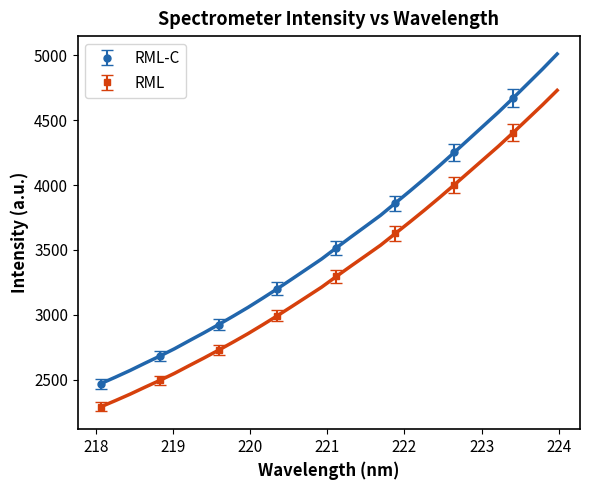

Which has a higher value, 221.8812 or 219.9712?

221.8812